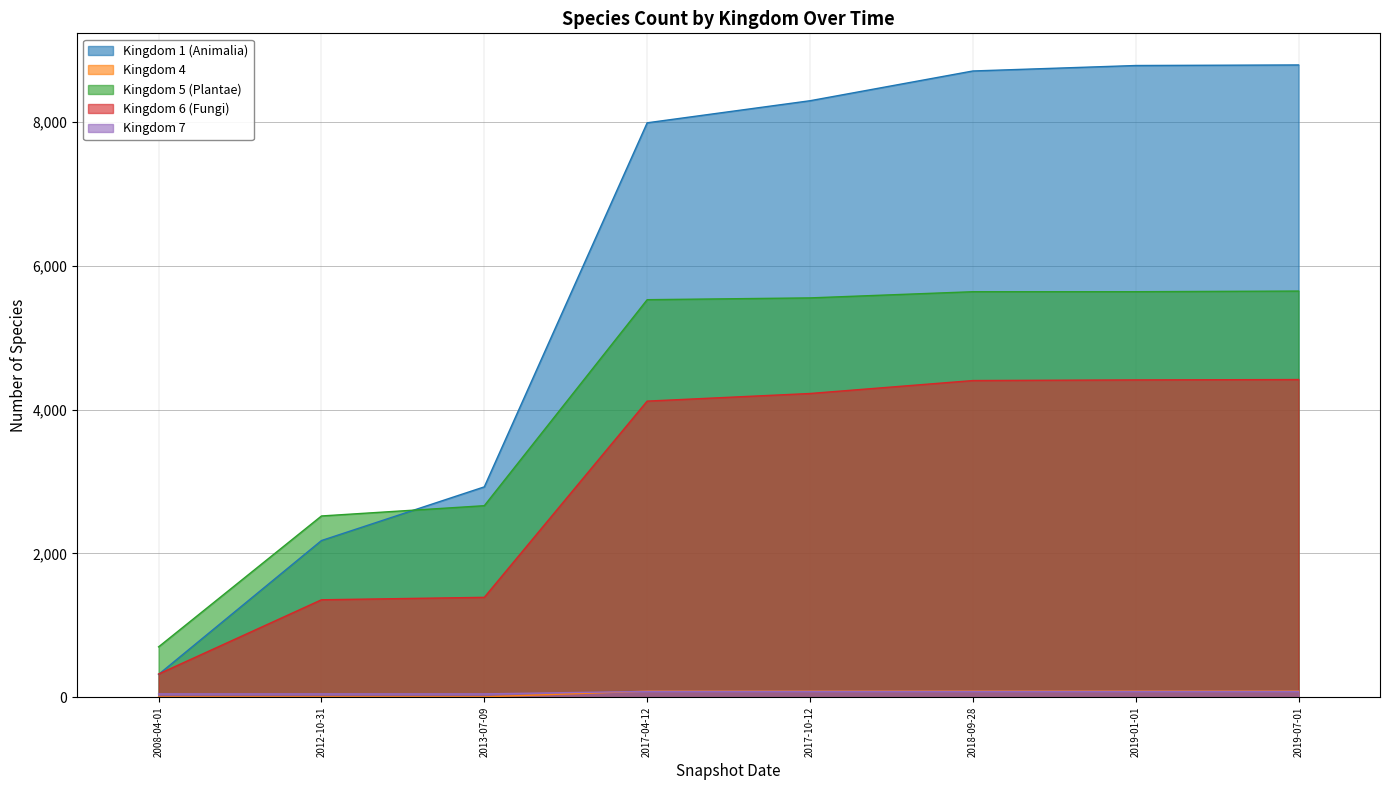

True or false: 4 and 6 cross at least once.

False